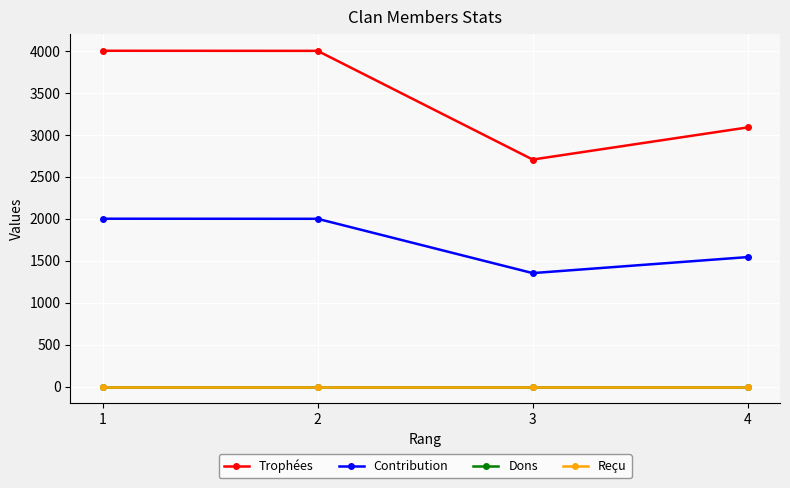

At which label is Trophées closest to 3354?

4